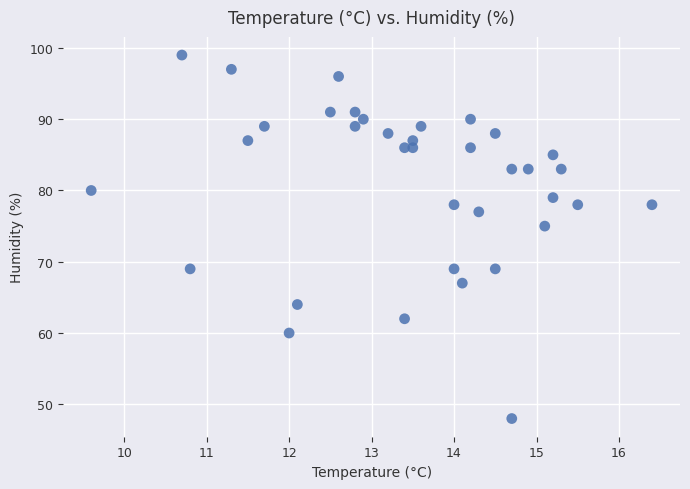

What is the range of Y values (max minus min)?

51